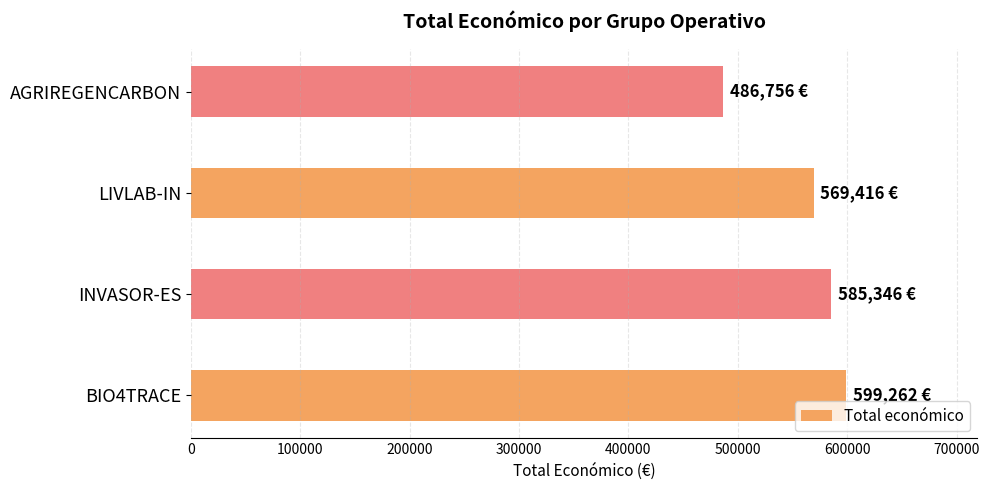

Is it true that the value at INVASOR-ES is 585346?

True